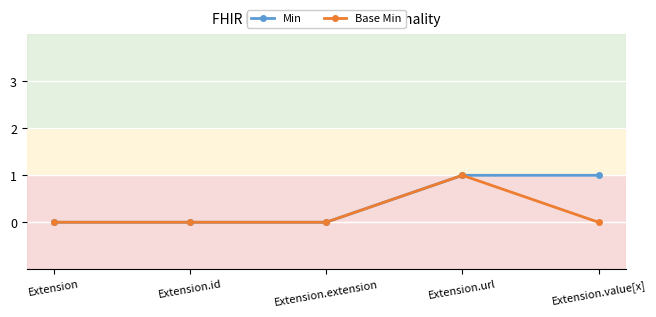

Which series has the largest total across all categories?

Min